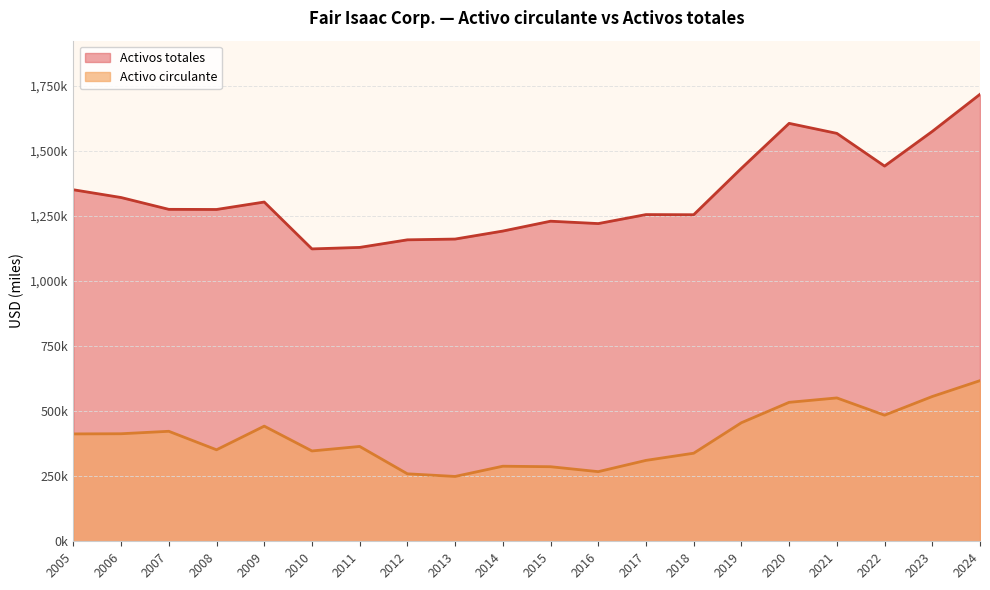

Which category has the lowest value across all series?

2013